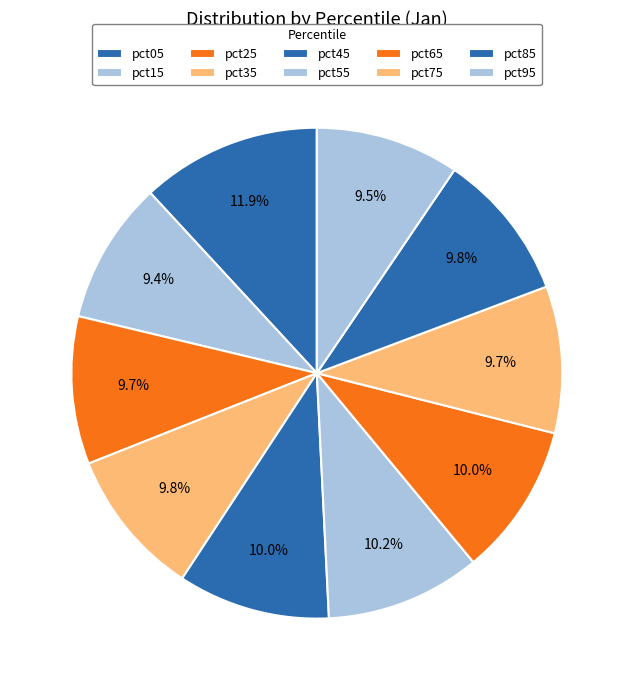

Count the number of slices in the pie.

10